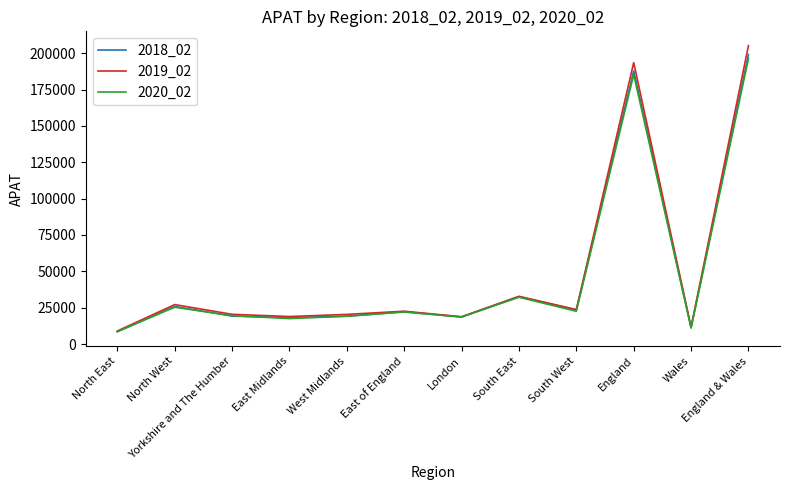

What is the total value across all series at North West?

78254